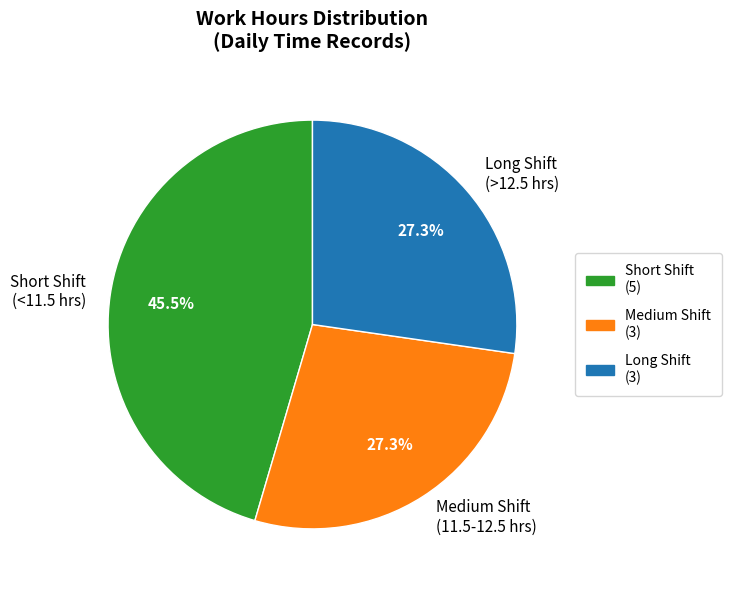

What is the largest slice in the pie chart?

Short Shift (<11.5 hrs)